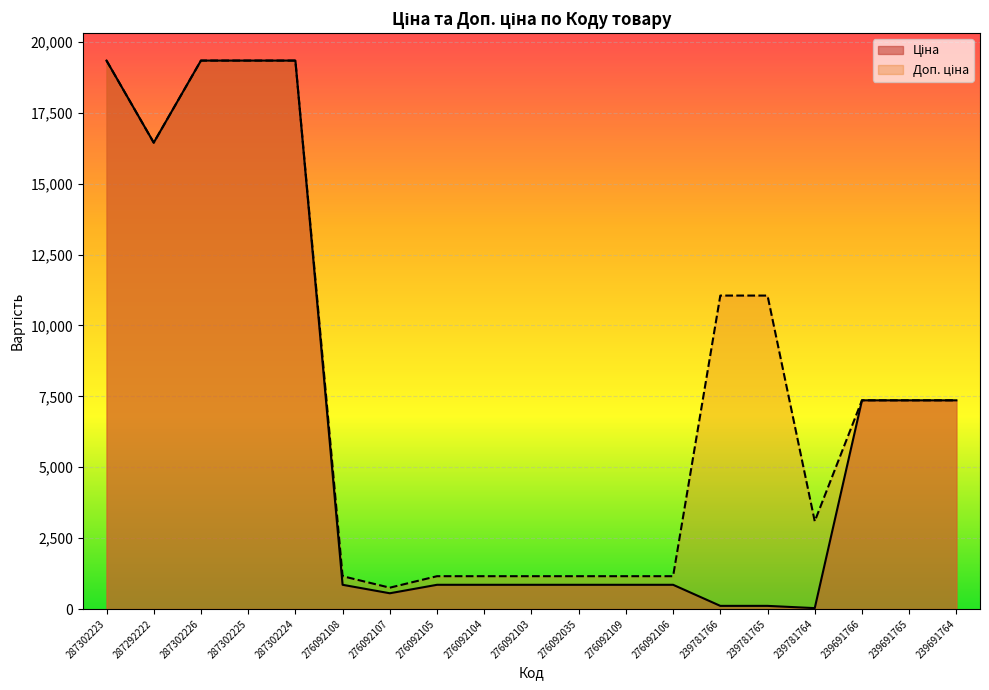

True or false: Доп. ціна has a value of 1157.3 at 276092108.

True